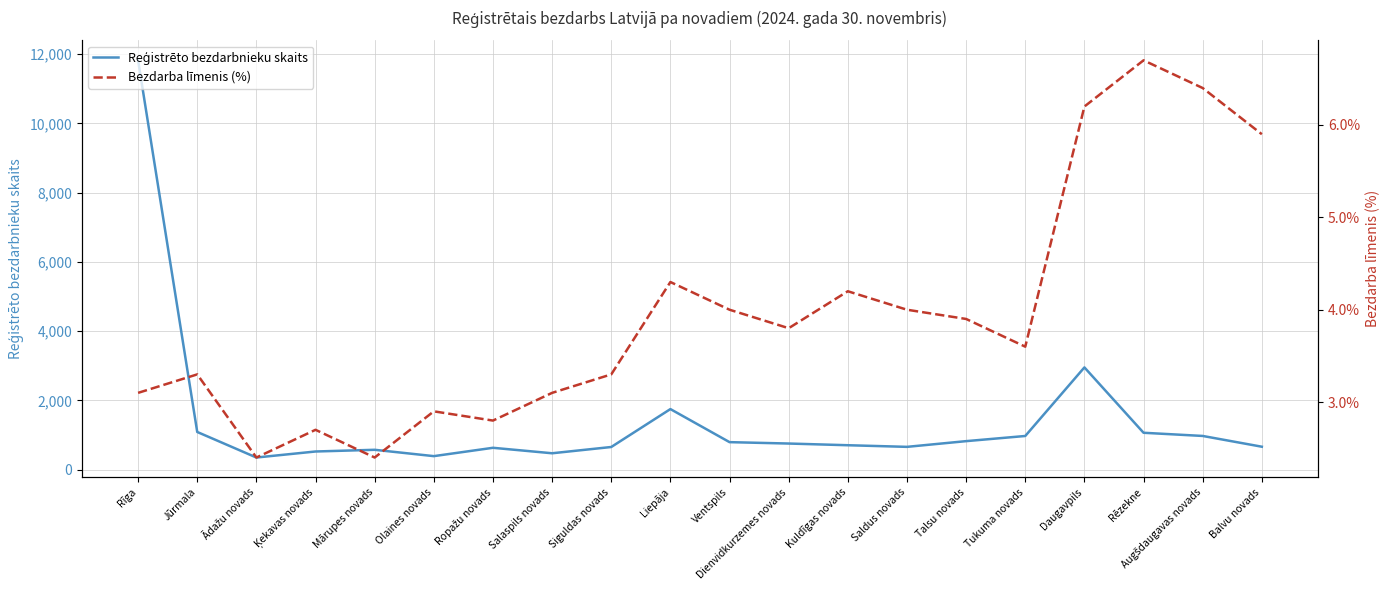

Is this an area chart (filled region under the line)?

No